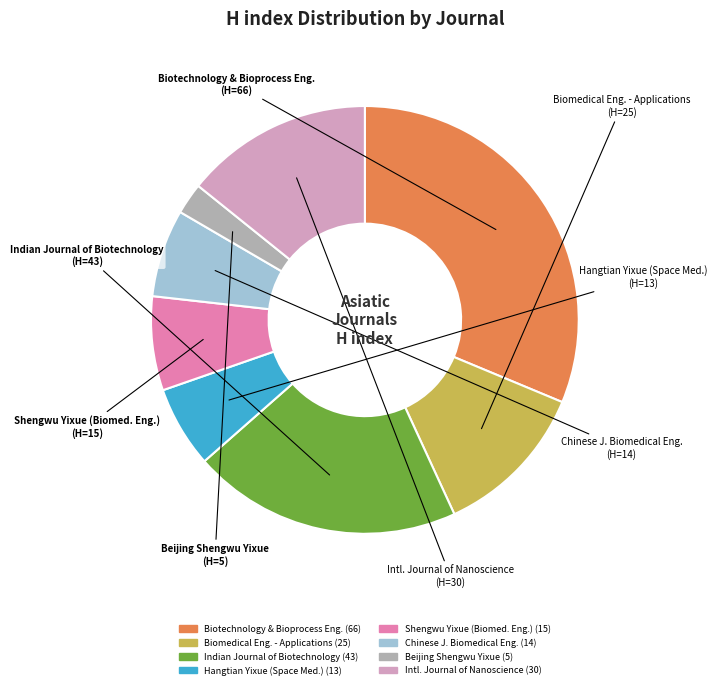

Does any single category account for the majority?

No